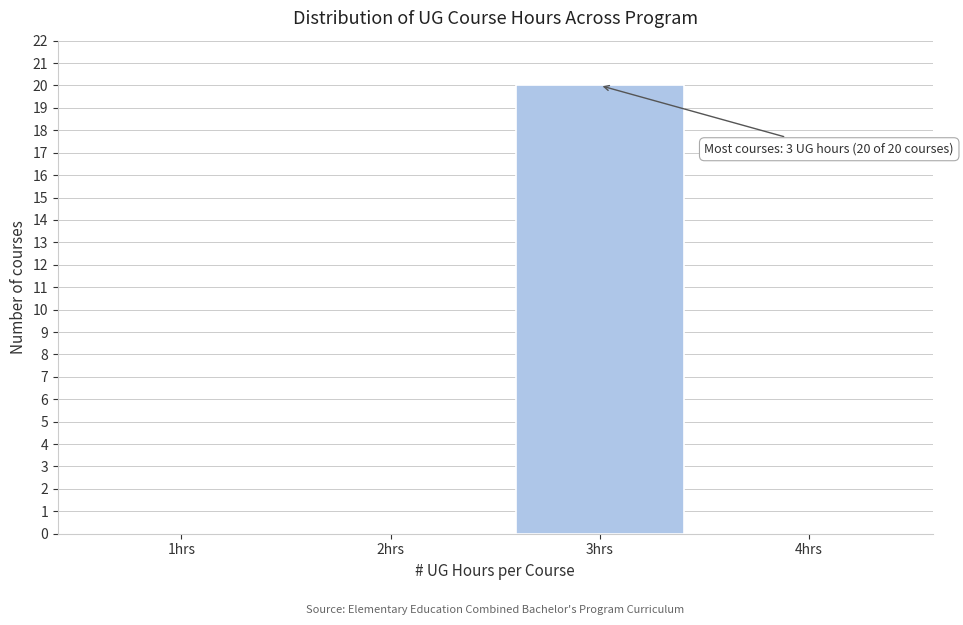

Which range on the x-axis has the tallest bar?

2.5 to 3.5